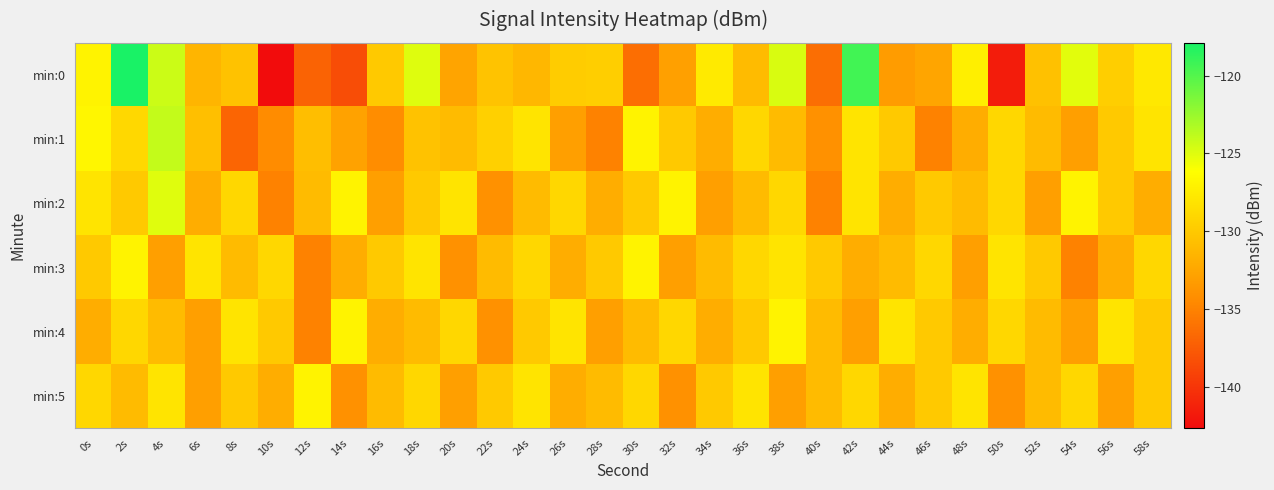

How many categories are shown in the chart?

30